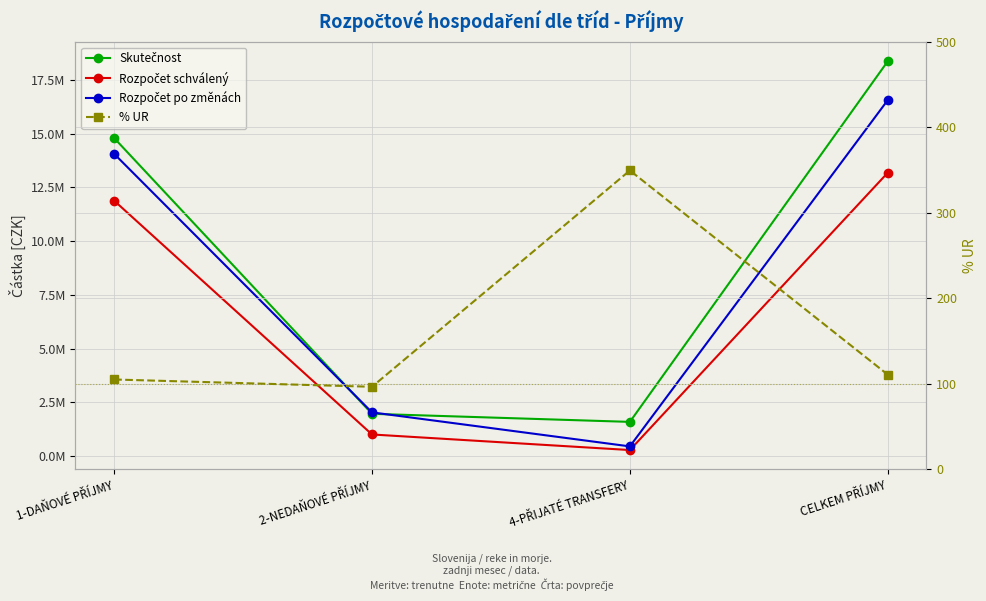

True or false: Skutečnost and Rozpočet schválený cross at least once.

False